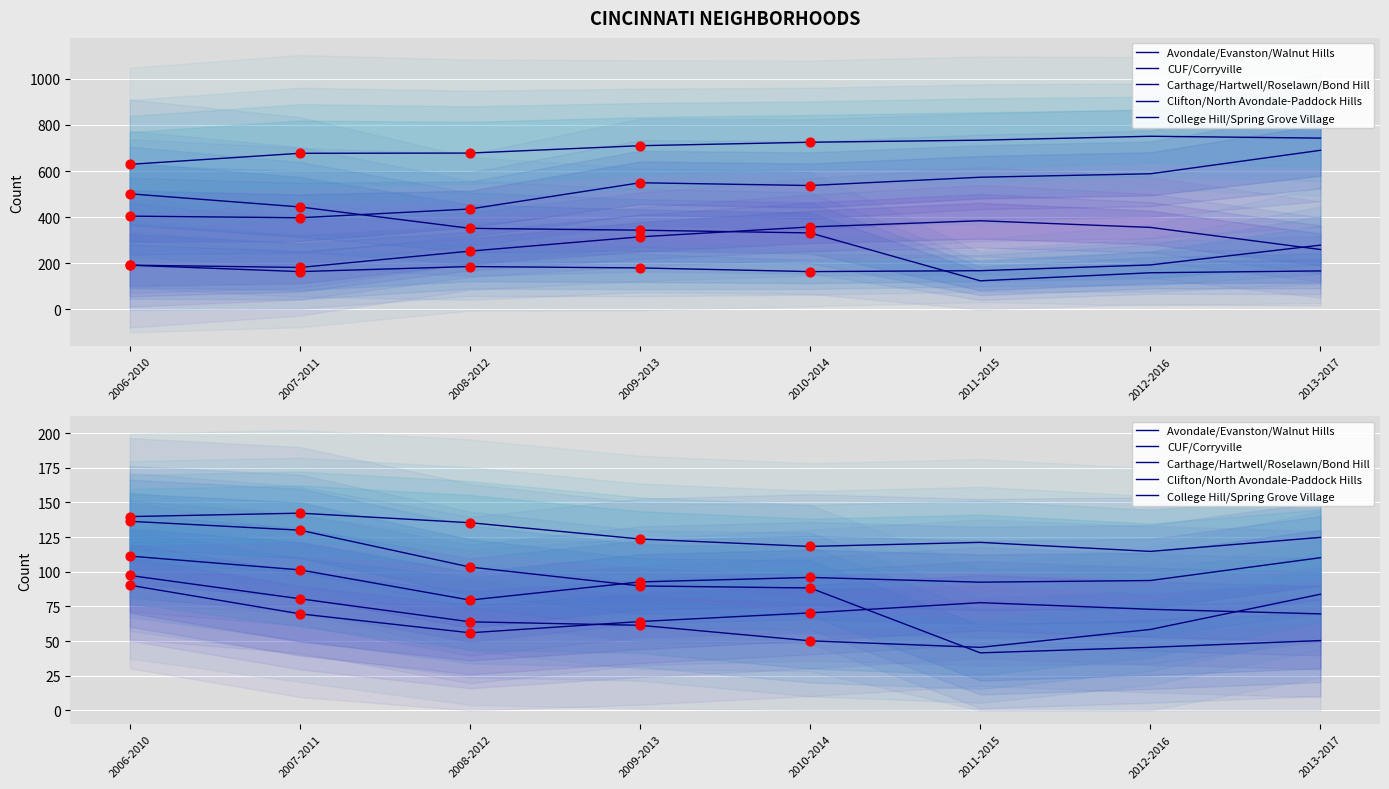

At which category is the sum across all series the highest?

2006-2010